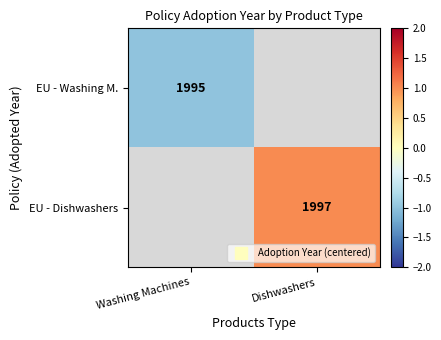

How many categories are shown in the chart?

2